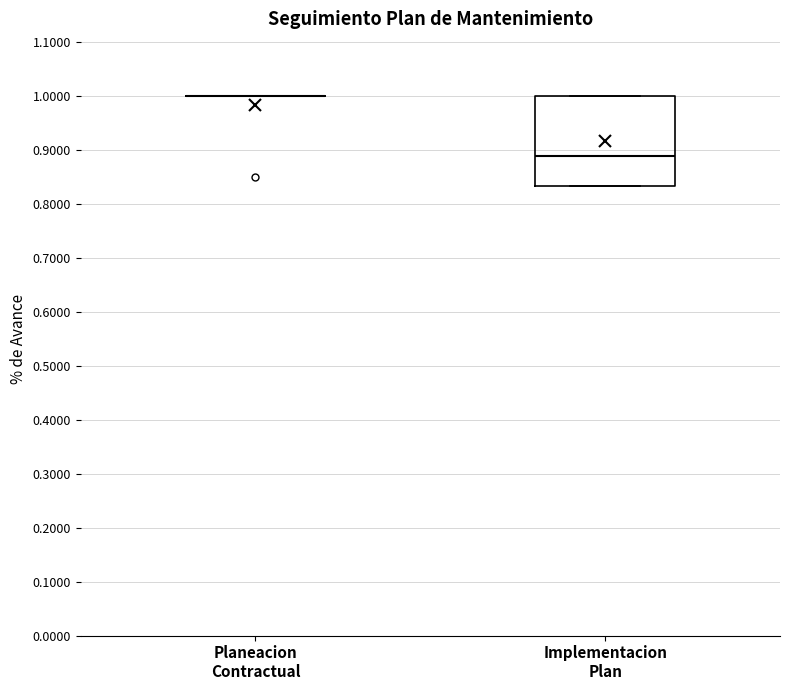

Reading left to right, read every box against the y-axis: the position of its median line, the range the box covers, and the ends of its whiskers. The values are not printed on the chart, so give them approximately, as read against the axis.

Planeacion Contractual: box collapsed to a line at 1.00, whiskers 1.00 to 1.00
Implementacion Plan: median 0.89, box 0.83 to 1.00, whiskers 0.83 to 1.00